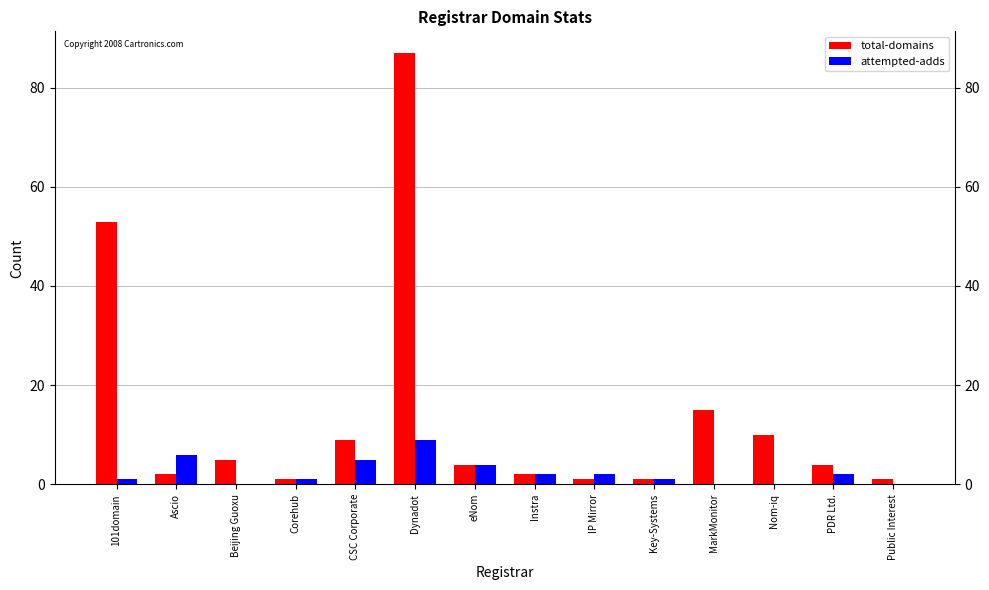

What is the total value across all series at Dynadot?

96